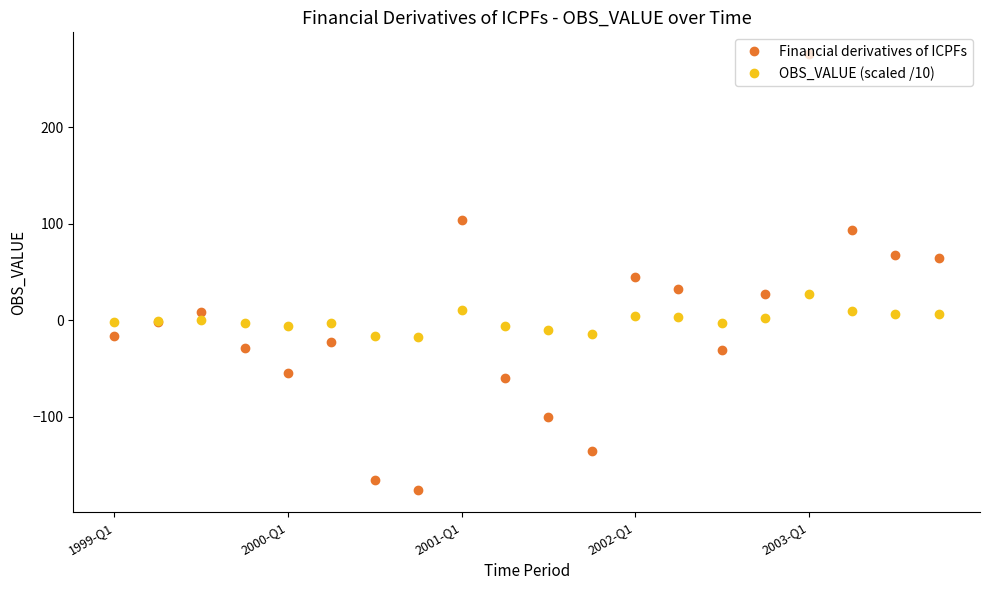

True or false: Financial derivatives of ICPFs has more than 1 points higher than both neighbors.

True